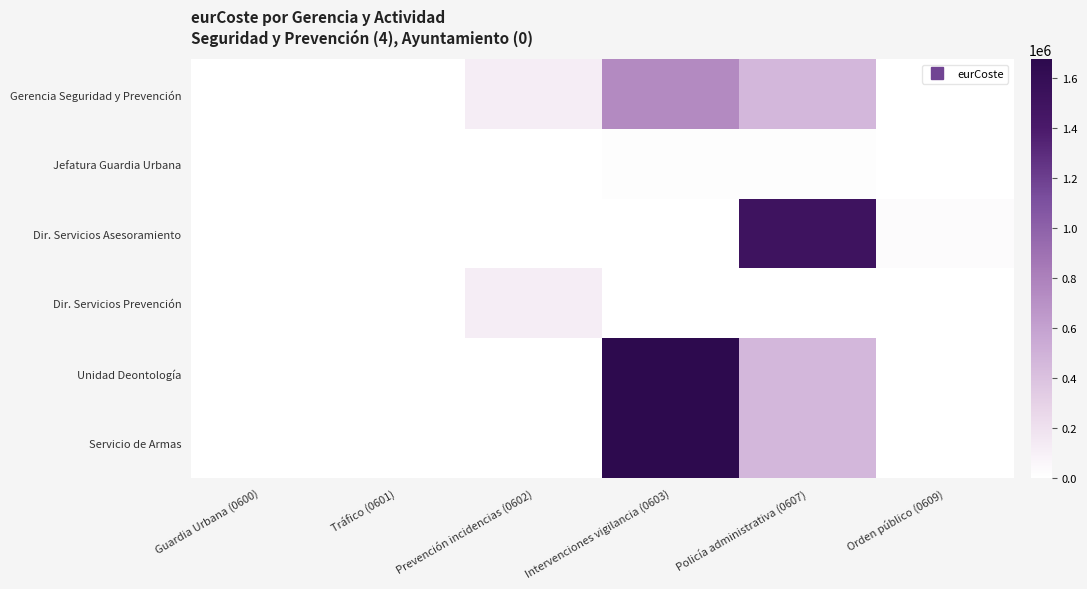

At which category does the chart reach its minimum across all series?

Guardia Urbana (0600)